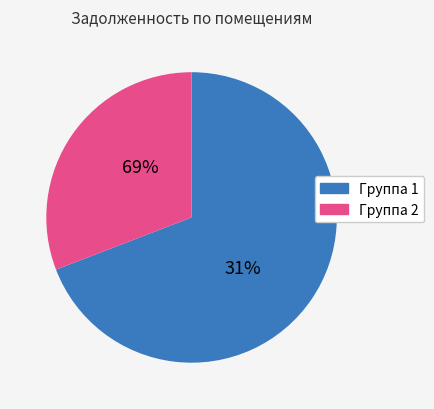

Is the sum of 13 and 8 greater than half?

No